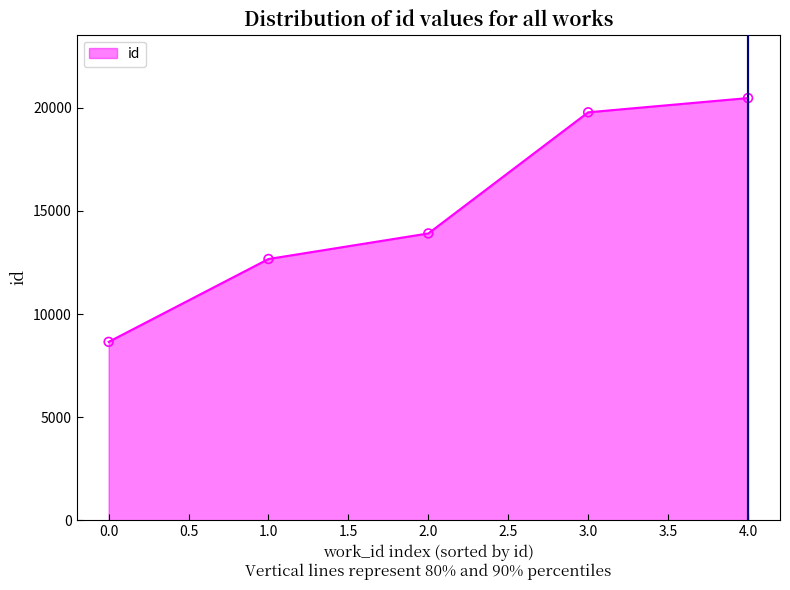

What is the ratio of the value at 2.0 to the value at 1.0?

1.1